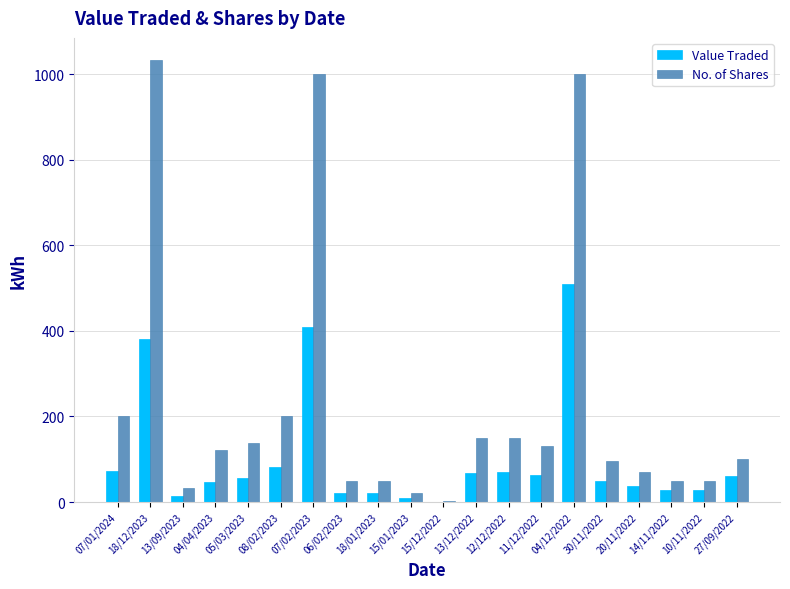

At which category does the chart reach its peak across all series?

18/12/2023